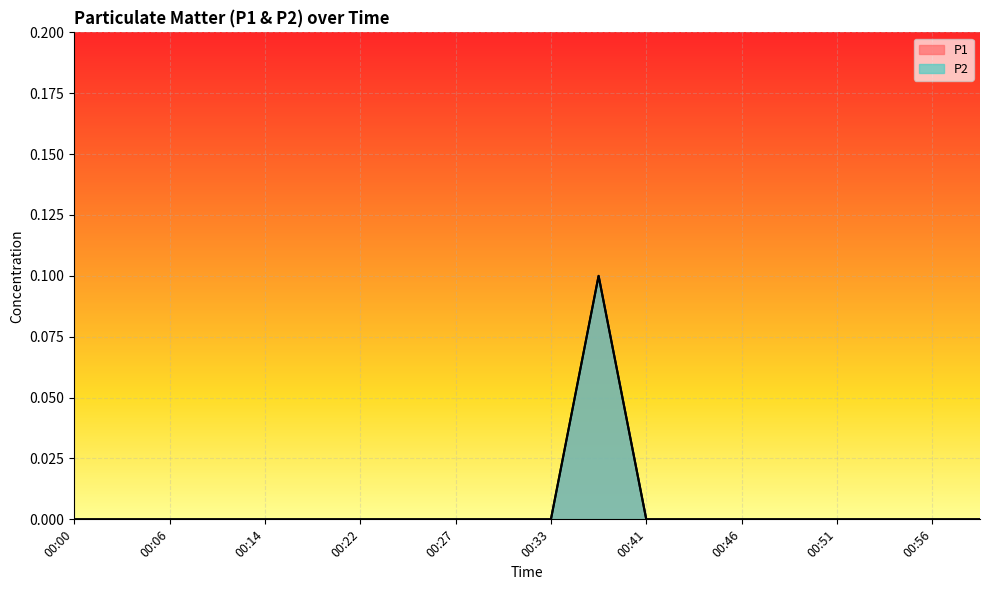

Reading right to left, extract all data points from this chart.

P1: 0.0	0.0	0.0	0.0	0.0	0.0	0.0	0.0	0.1	0.0	0.0	0.0	0.0	0.0	0.0	0.0	0.0	0.0	0.0	0.0
P2: 0.0	0.0	0.0	0.0	0.0	0.0	0.0	0.0	0.1	0.0	0.0	0.0	0.0	0.0	0.0	0.0	0.0	0.0	0.0	0.0